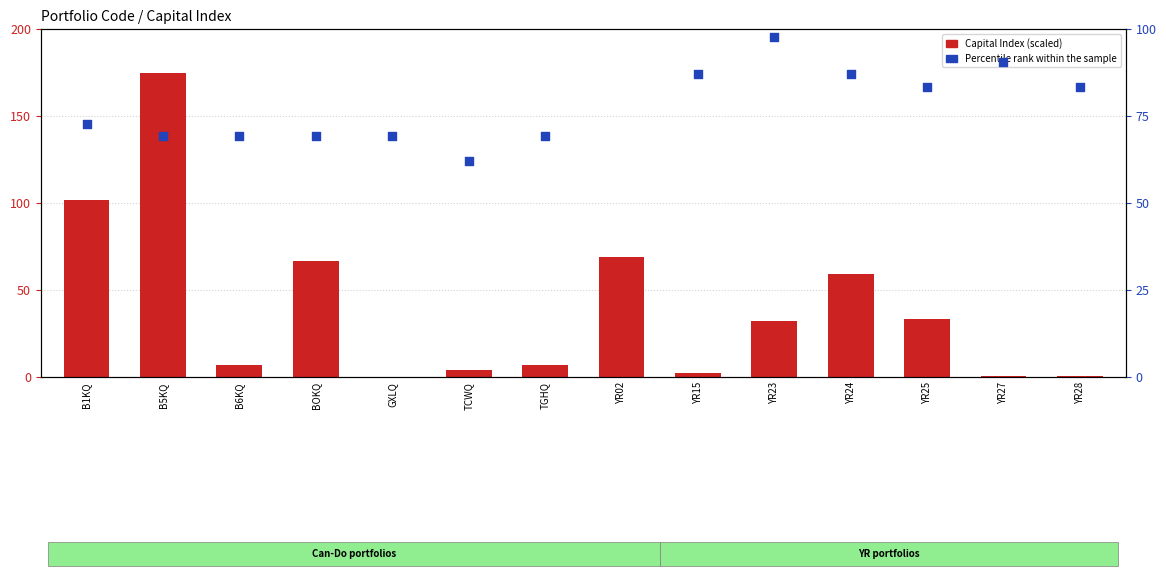

Which series has the largest Y range (max minus min)?

Capital Index (scaled)